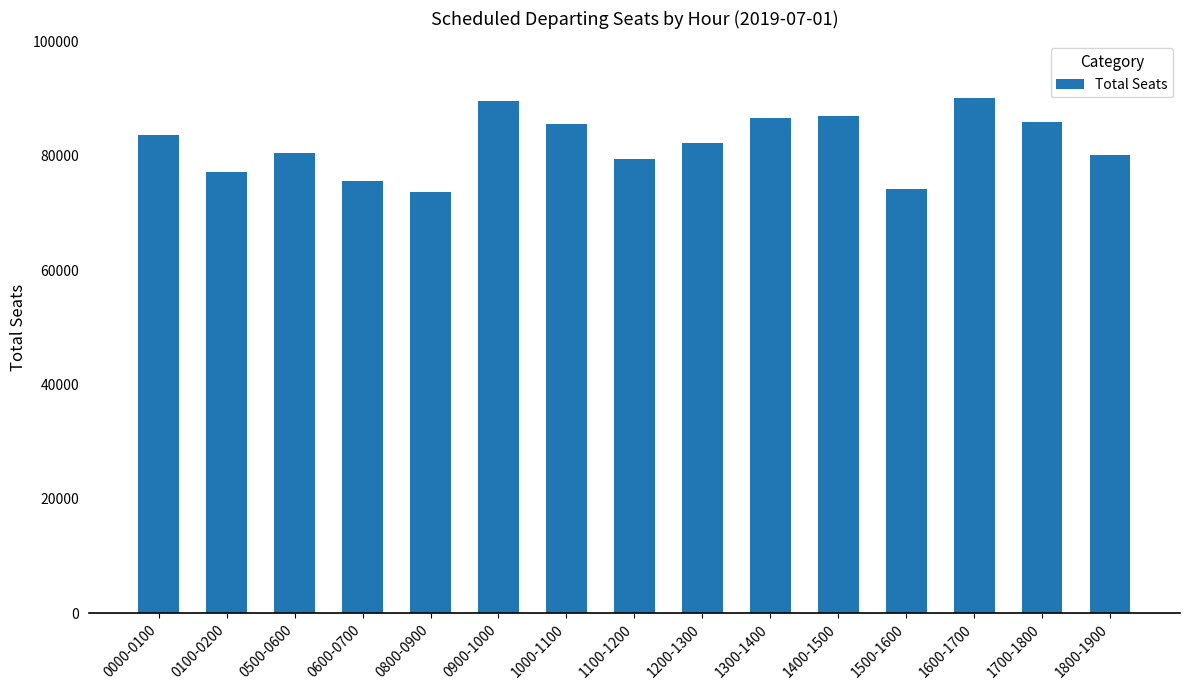

What is the sum of all values?

1230910